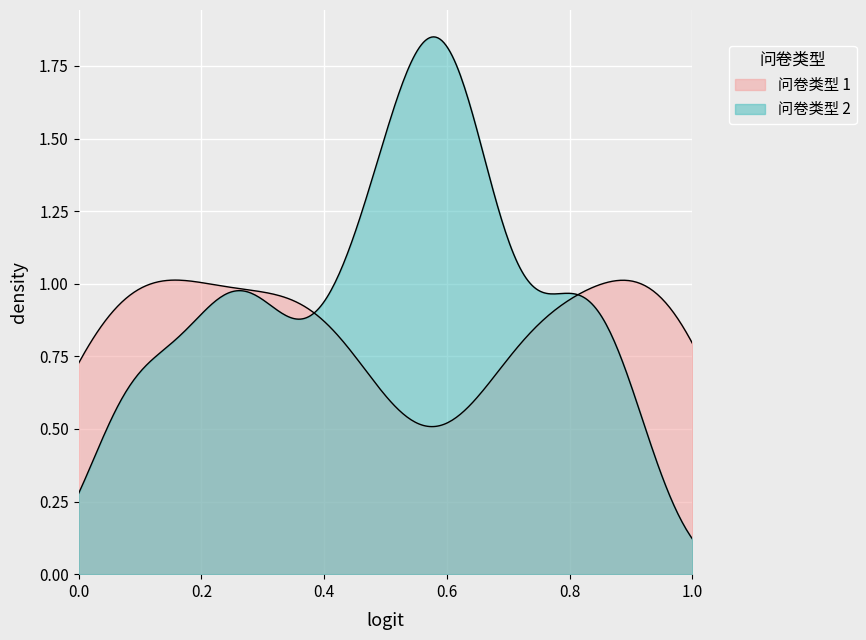

Which label corresponds to the largest value in the chart?

2